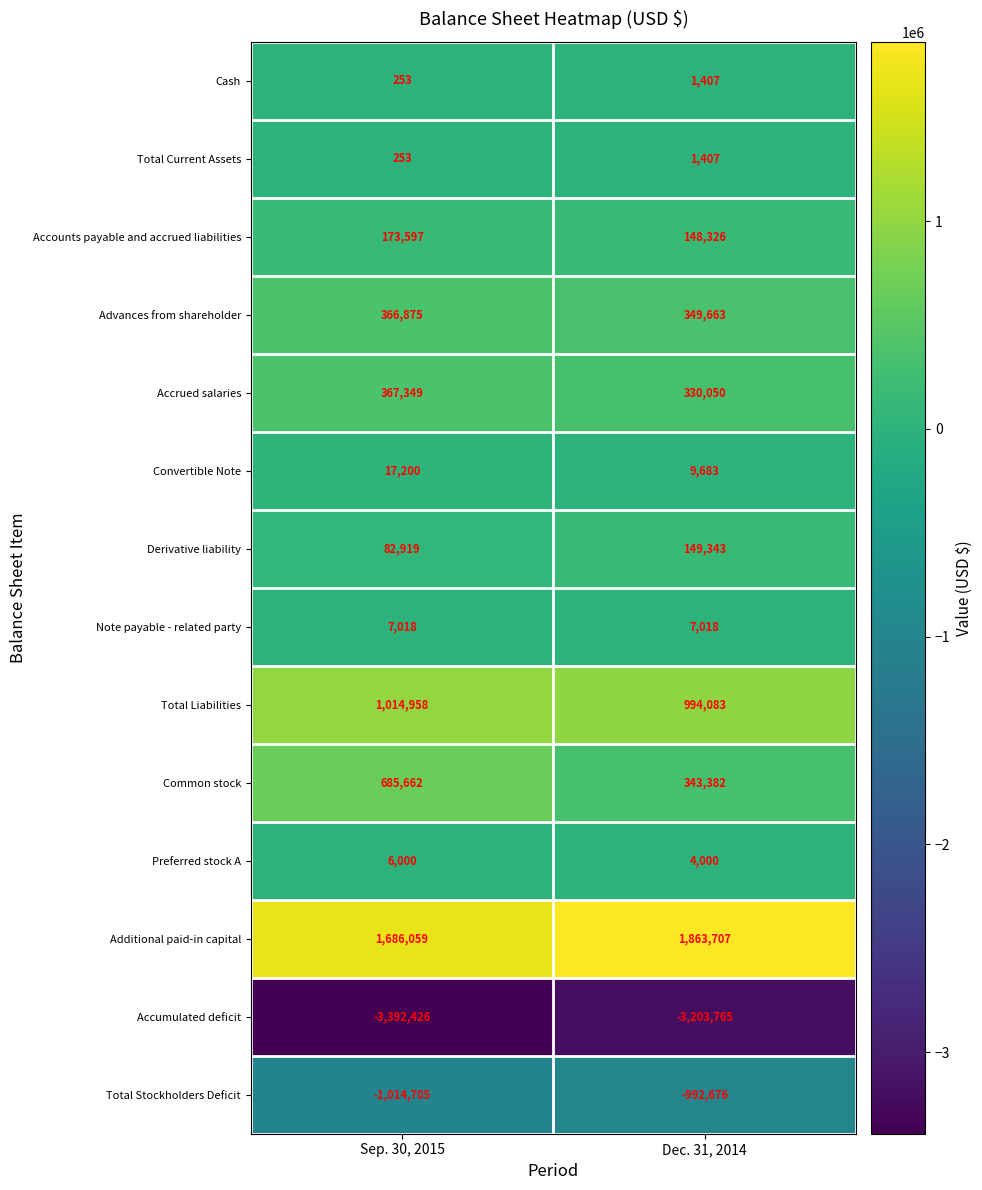

What is the total value across all series at Sep. 30, 2015?

1012